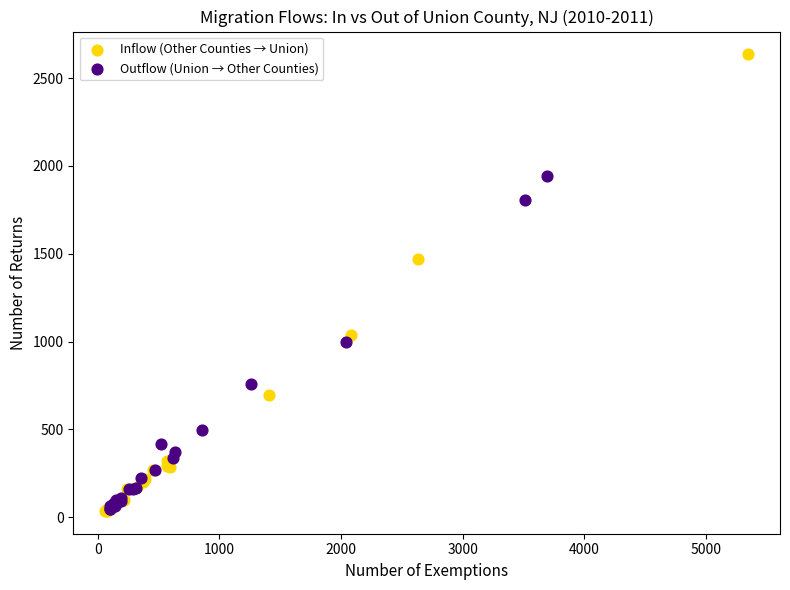

Which series has the largest Y range (max minus min)?

Inflow (Other Counties → Union)